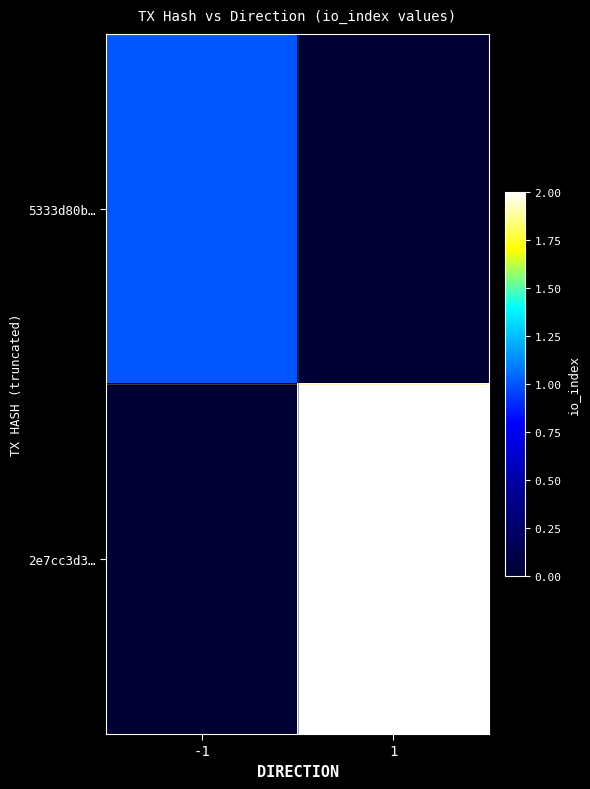

What is the difference between the highest and lowest values at -1?

1